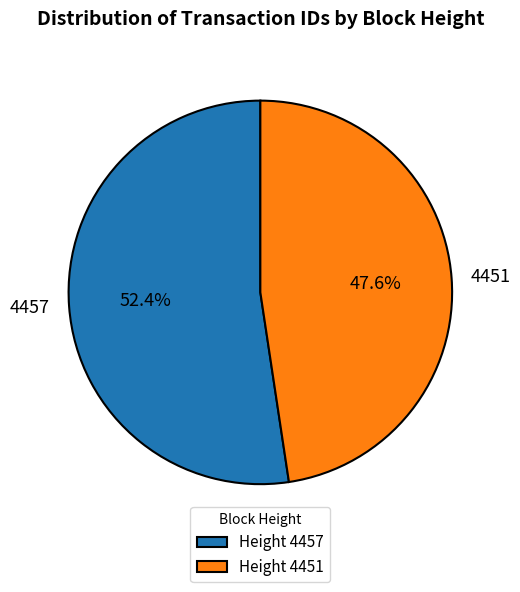

Which category has the smallest portion of the pie?

4451